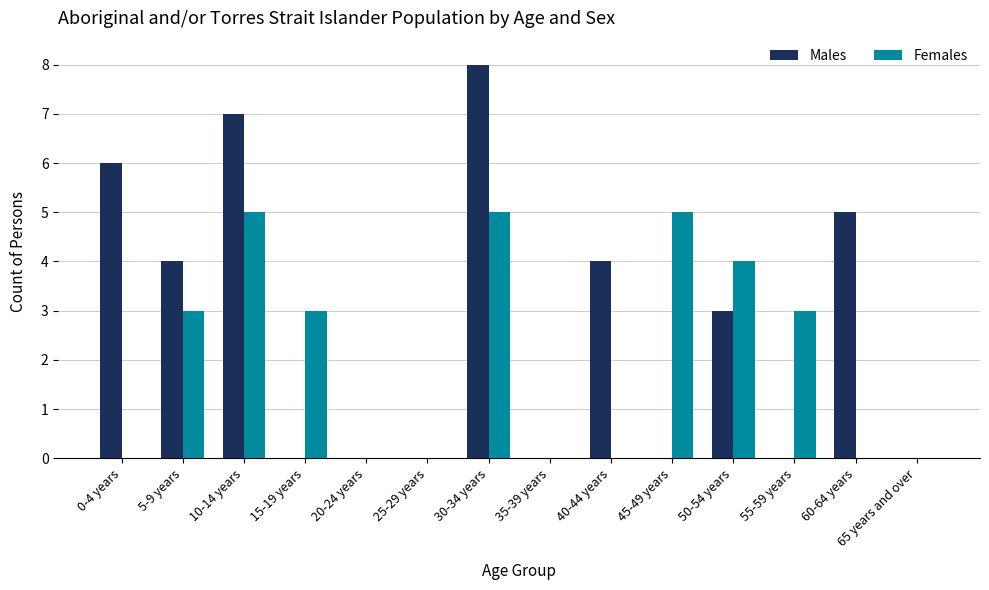

Is the value of Males at 45-49 years greater than the value of Females at 55-59 years?

No